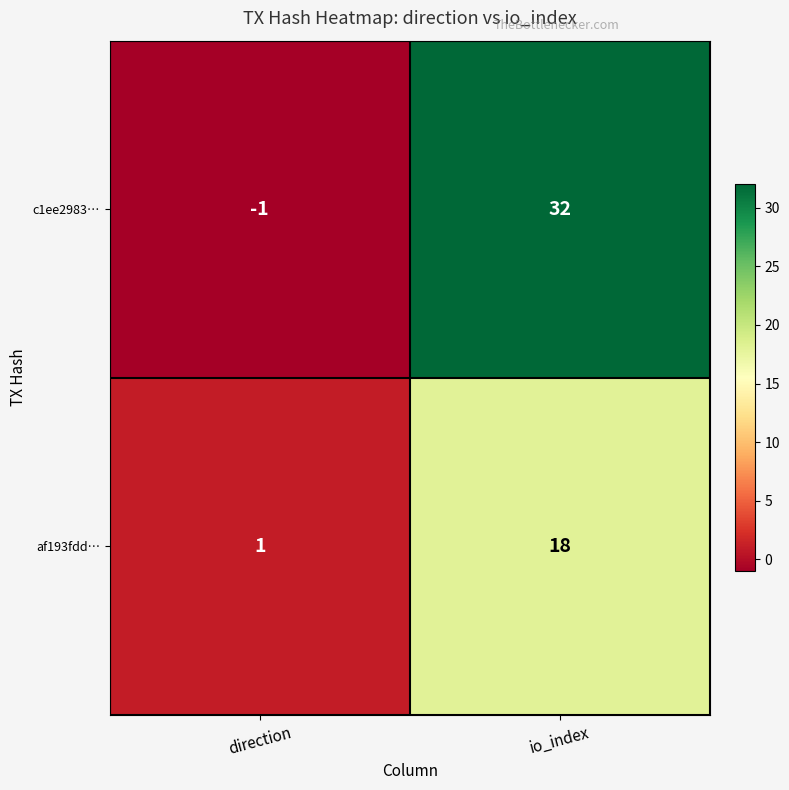

Which series has the largest total across all categories?

c1ee2983…